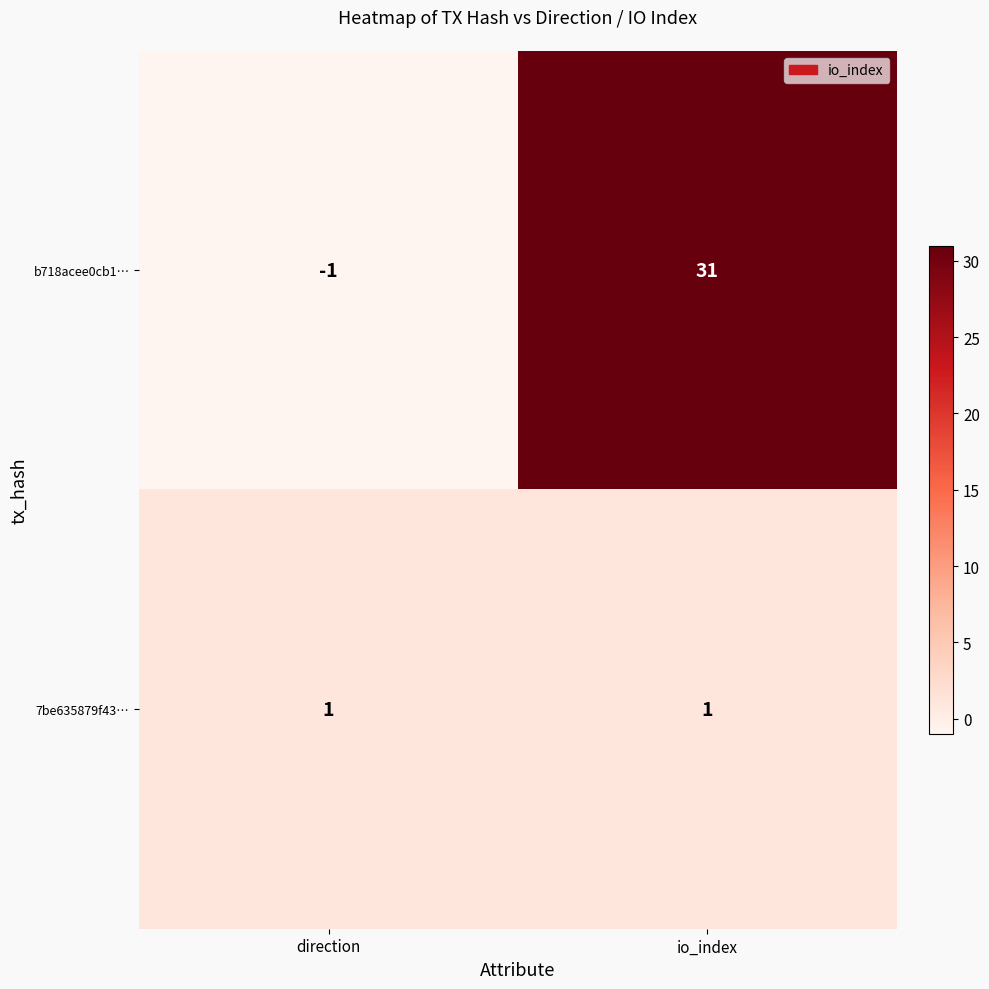

Rank the series at io_index from highest to lowest value.

b718acee0cb1…, 7be635879f43…